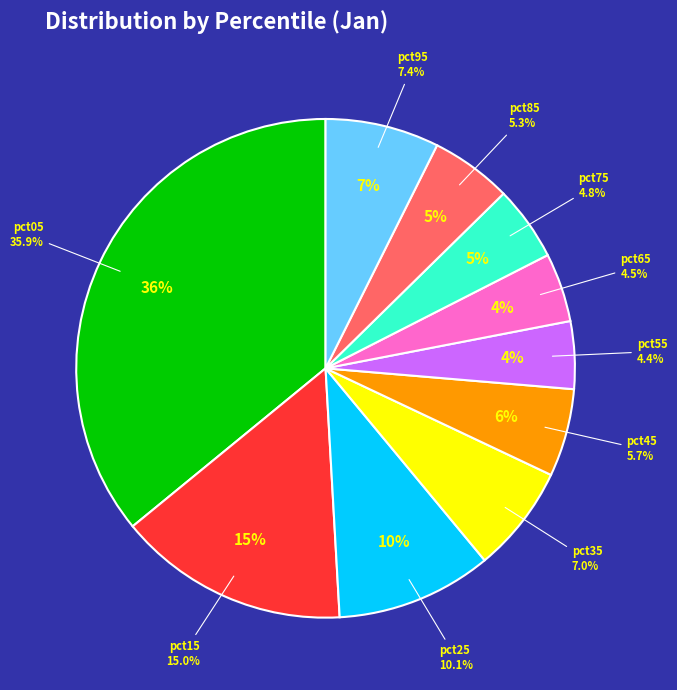

Which slice is the smallest?

pct55